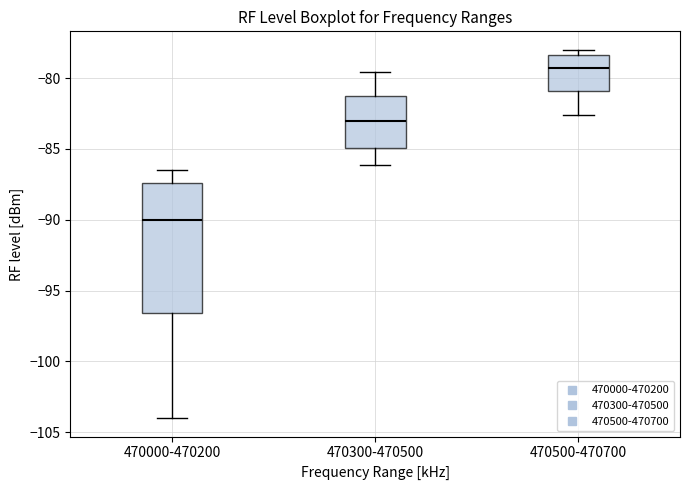

Where is the lower edge of the box for 470500-470700 on the y-axis? The values are not printed on the chart, so give them approximately, as read against the axis.

-81.0